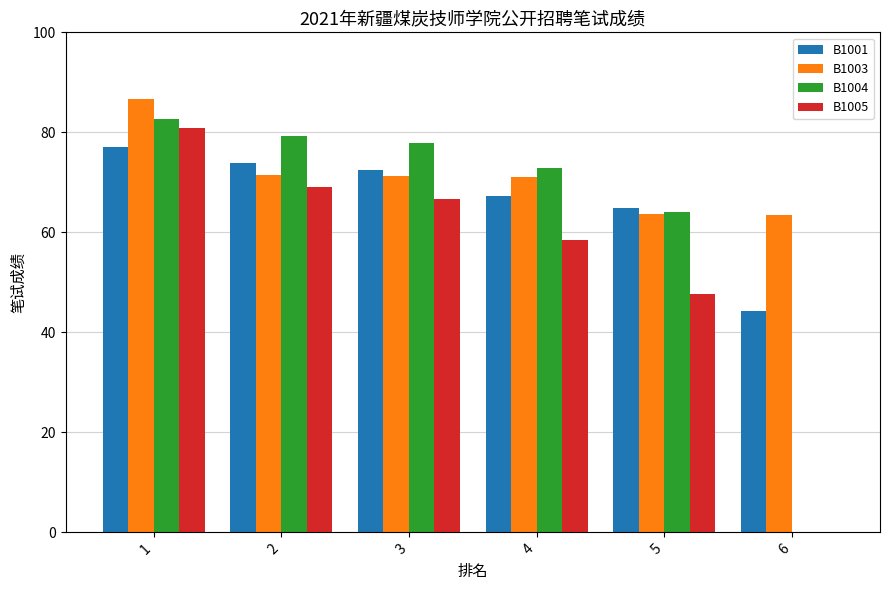

Read the B1005 value at 2.

69.1